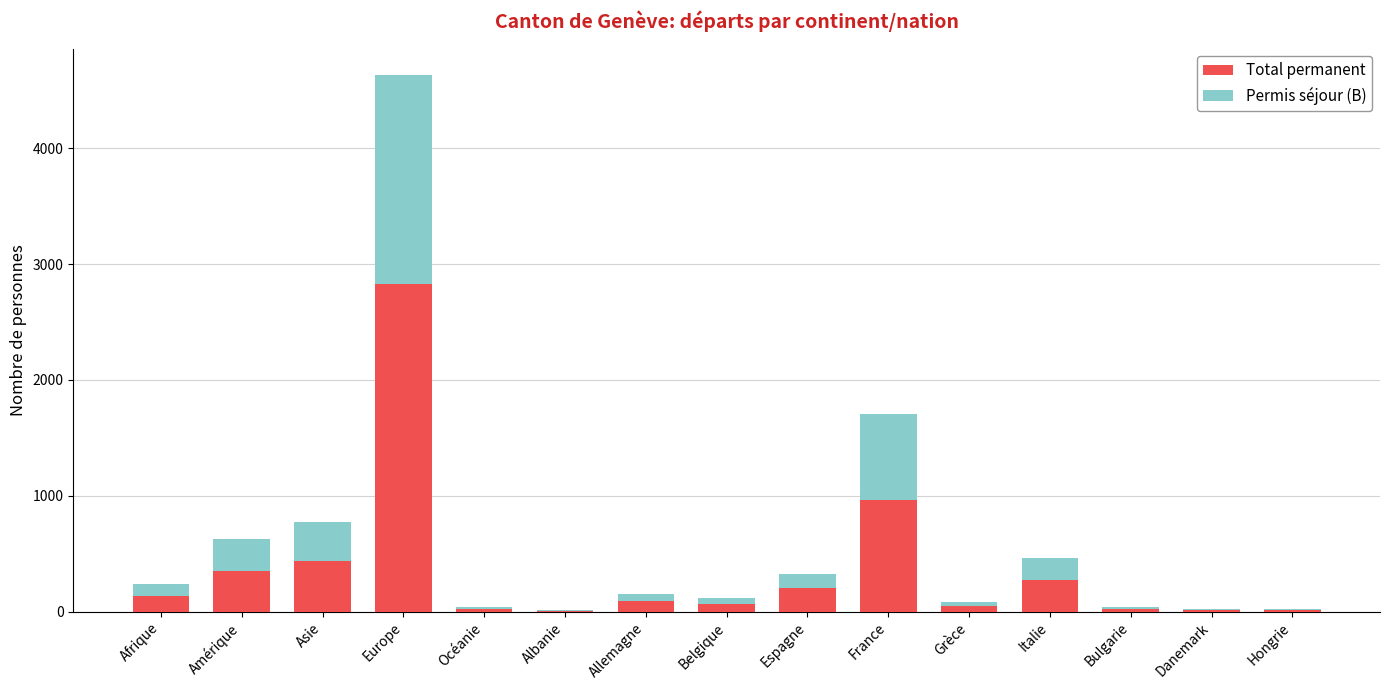

Are the bars grouped side by side (vs. stacked)?

No